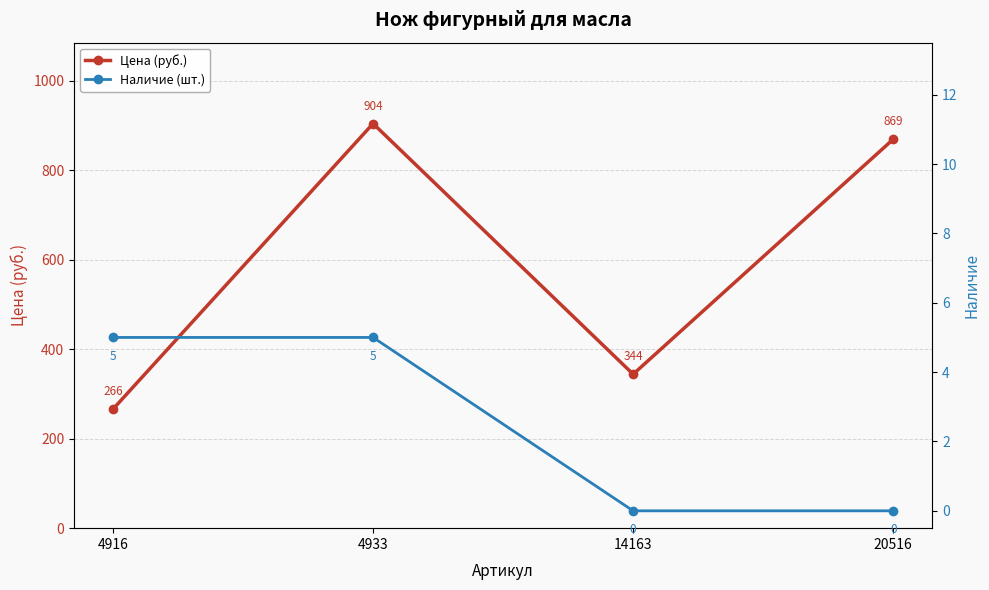

True or false: Наличие (шт.) and Цена (руб.) cross at least once.

False